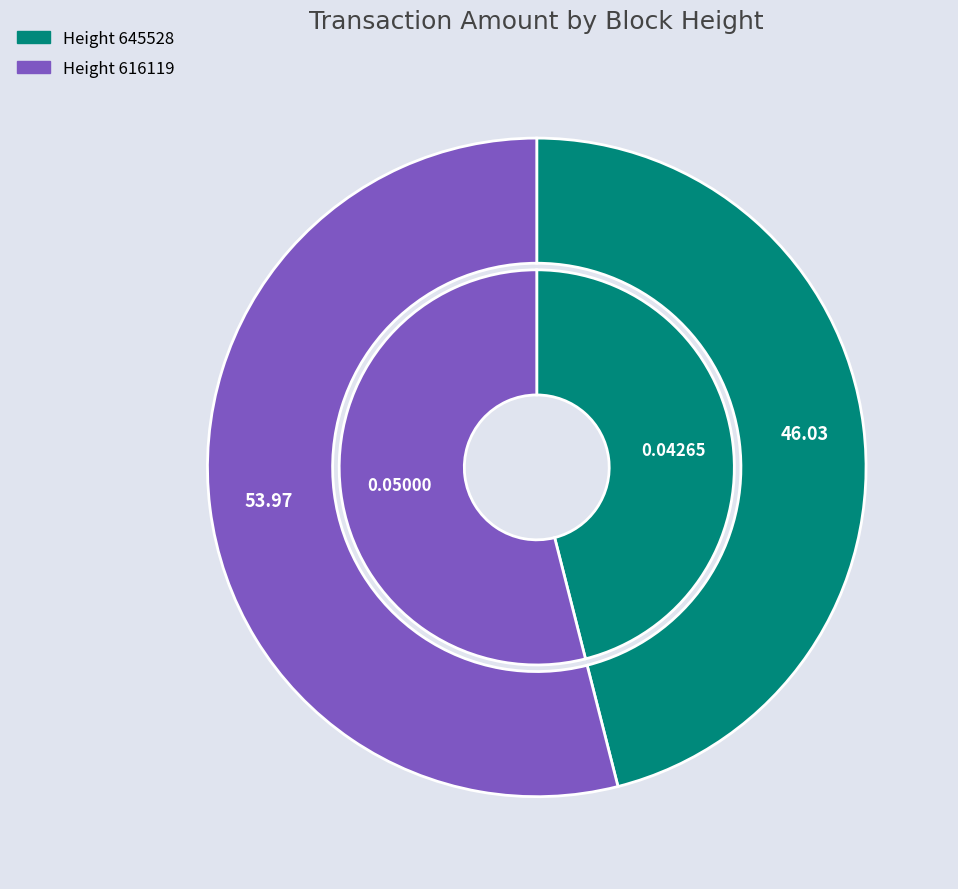

What percentage is the 645528 slice, to the nearest percent?

46%